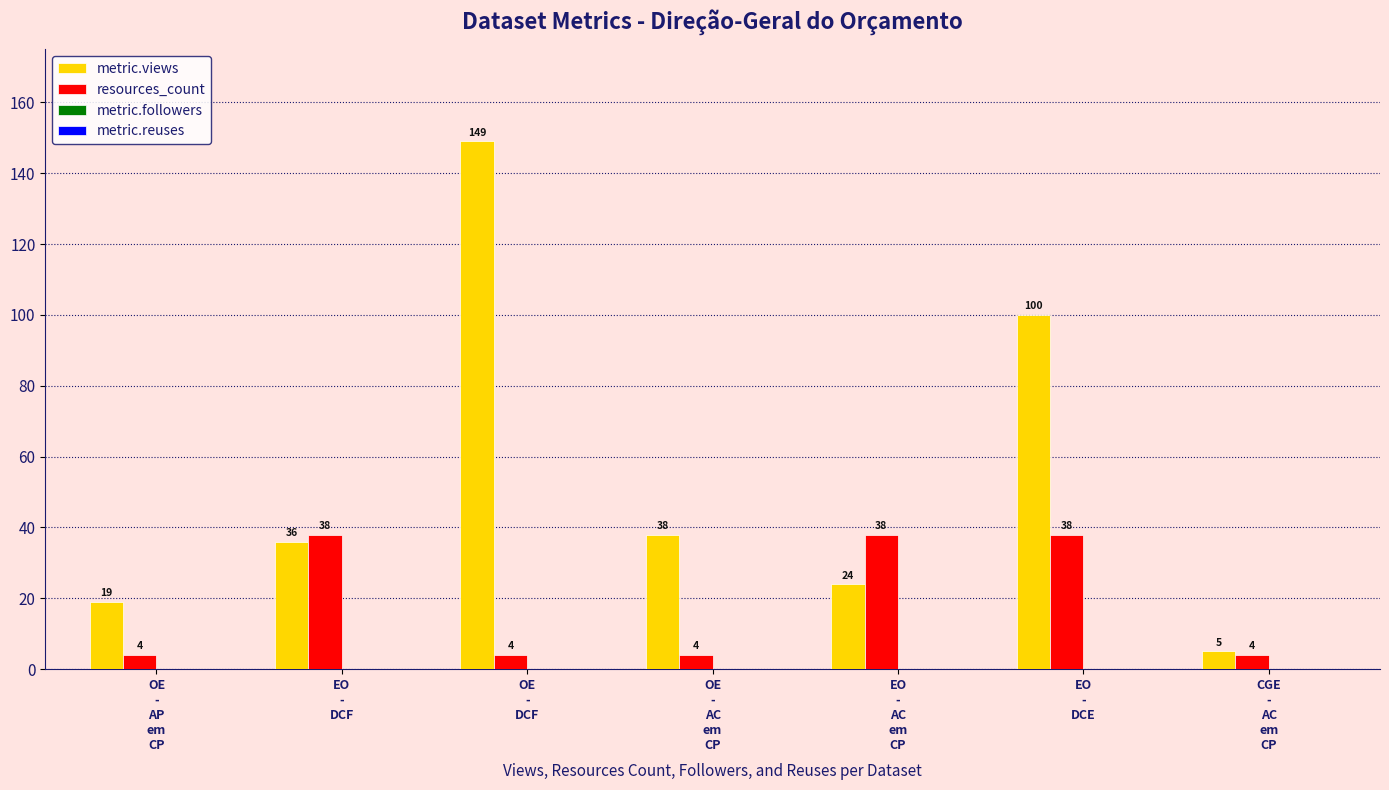

Reading left to right, transcribe all the data shown in this chart.

metric.views: 19	36	149	38	24	100	5
resources_count: 4	38	4	4	38	38	4